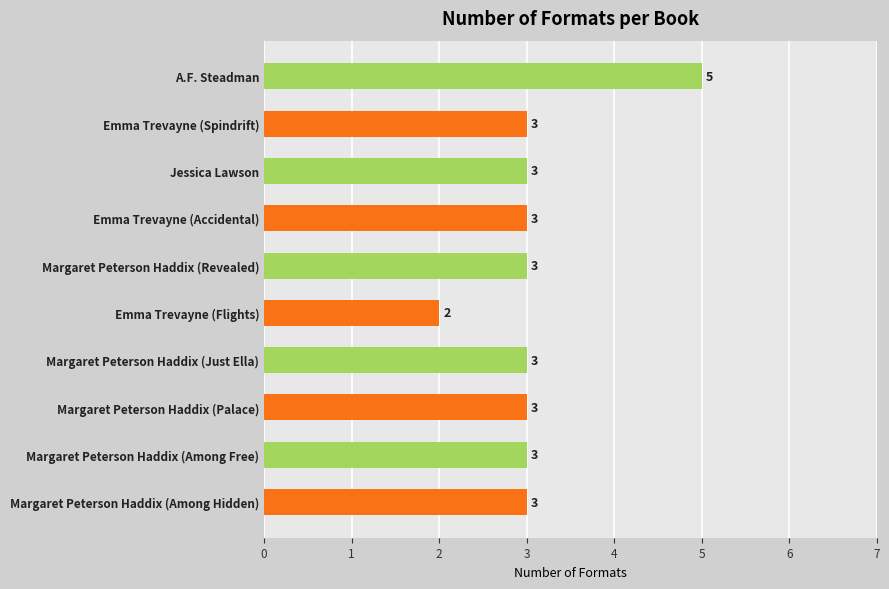

Is it true that the value at Margaret Peterson Haddix (Among Free) is 1?

False